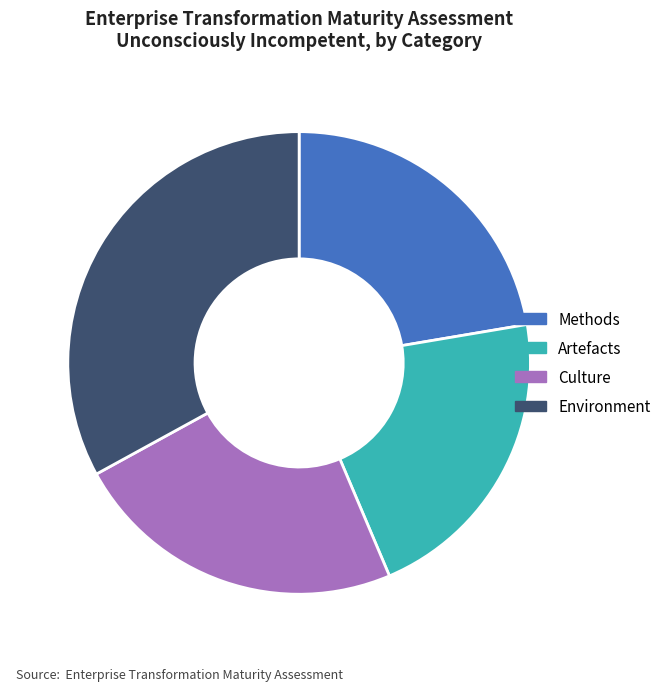

Rank the categories by value from highest to lowest.

Environment, Culture, Methods, Artefacts